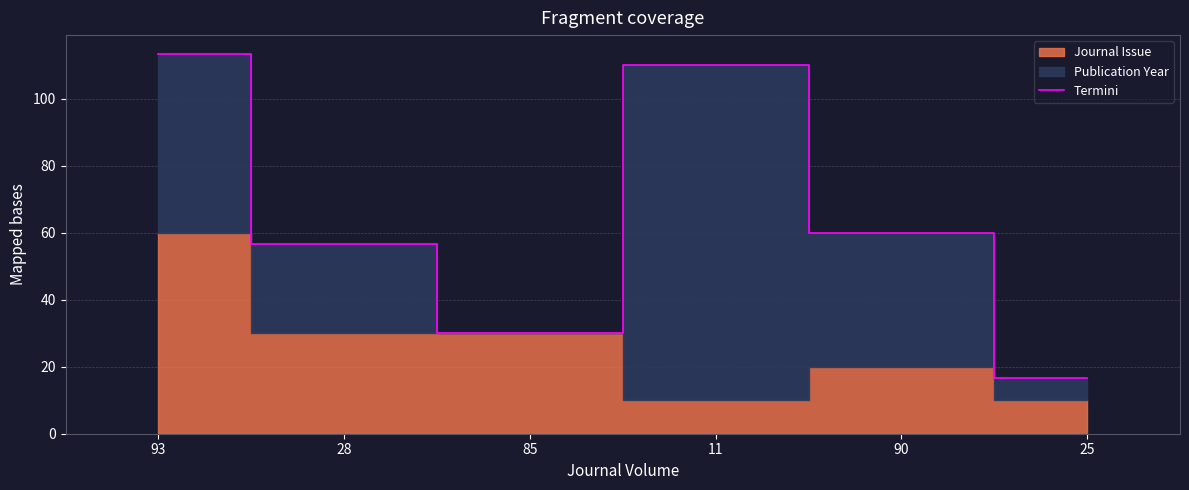

How many values exceed 60?

2